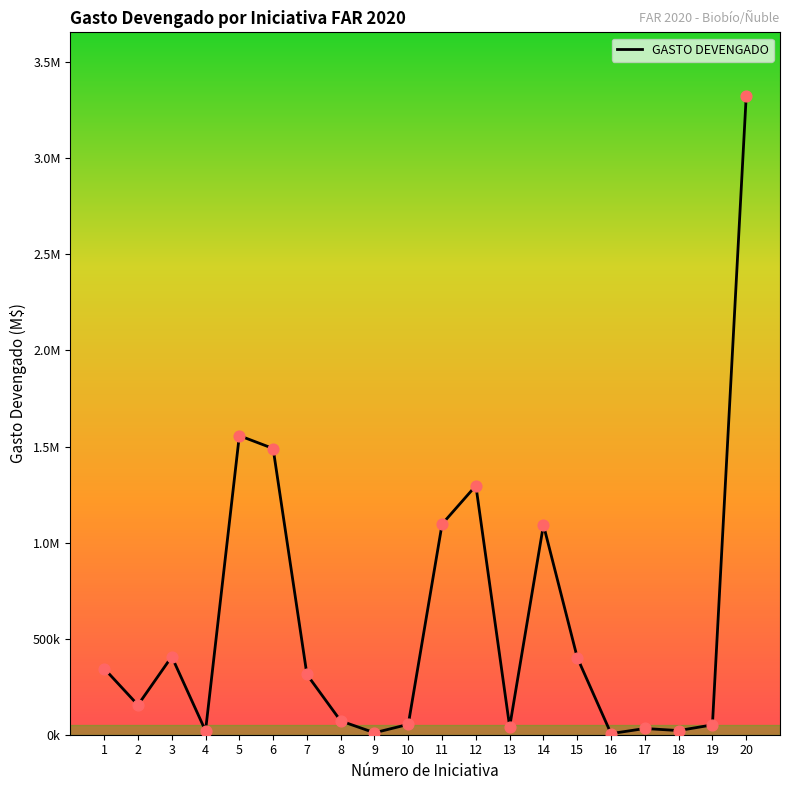

Between 15 and 1, which is larger?

15